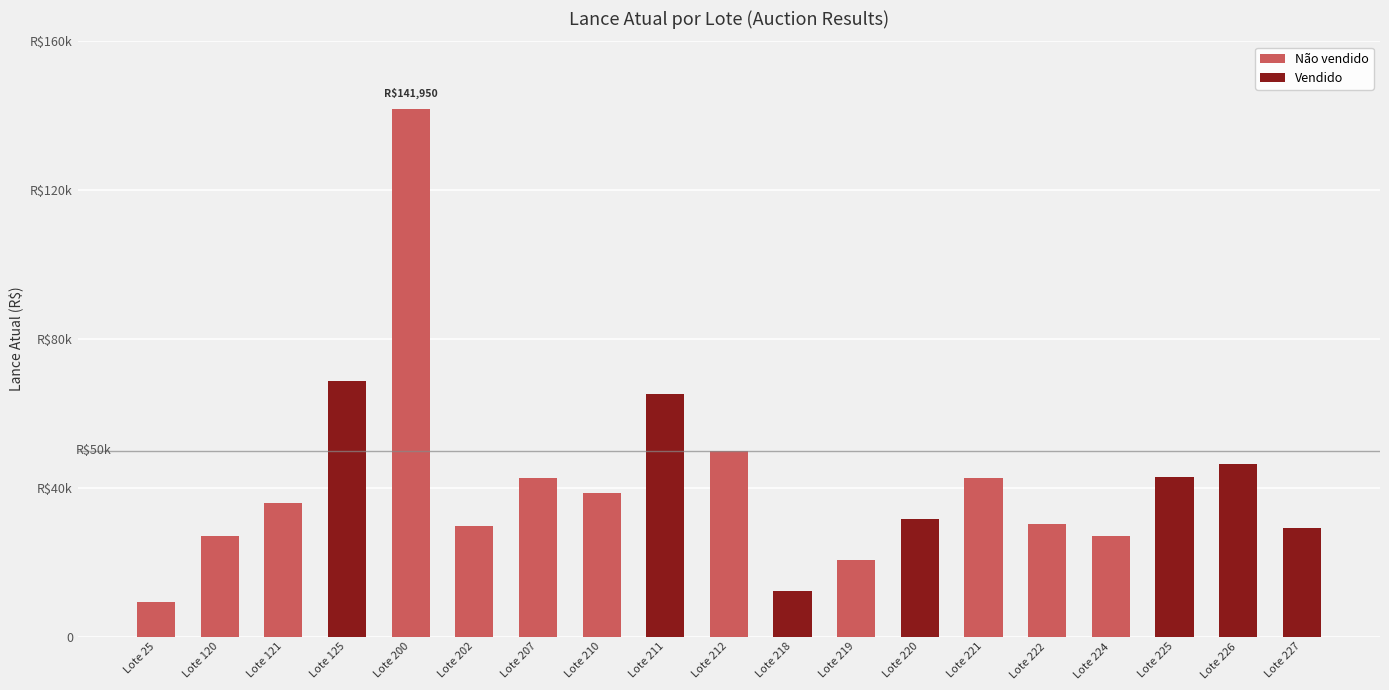

What is the difference between the second highest and second lowest values in the Vendido series?

65150